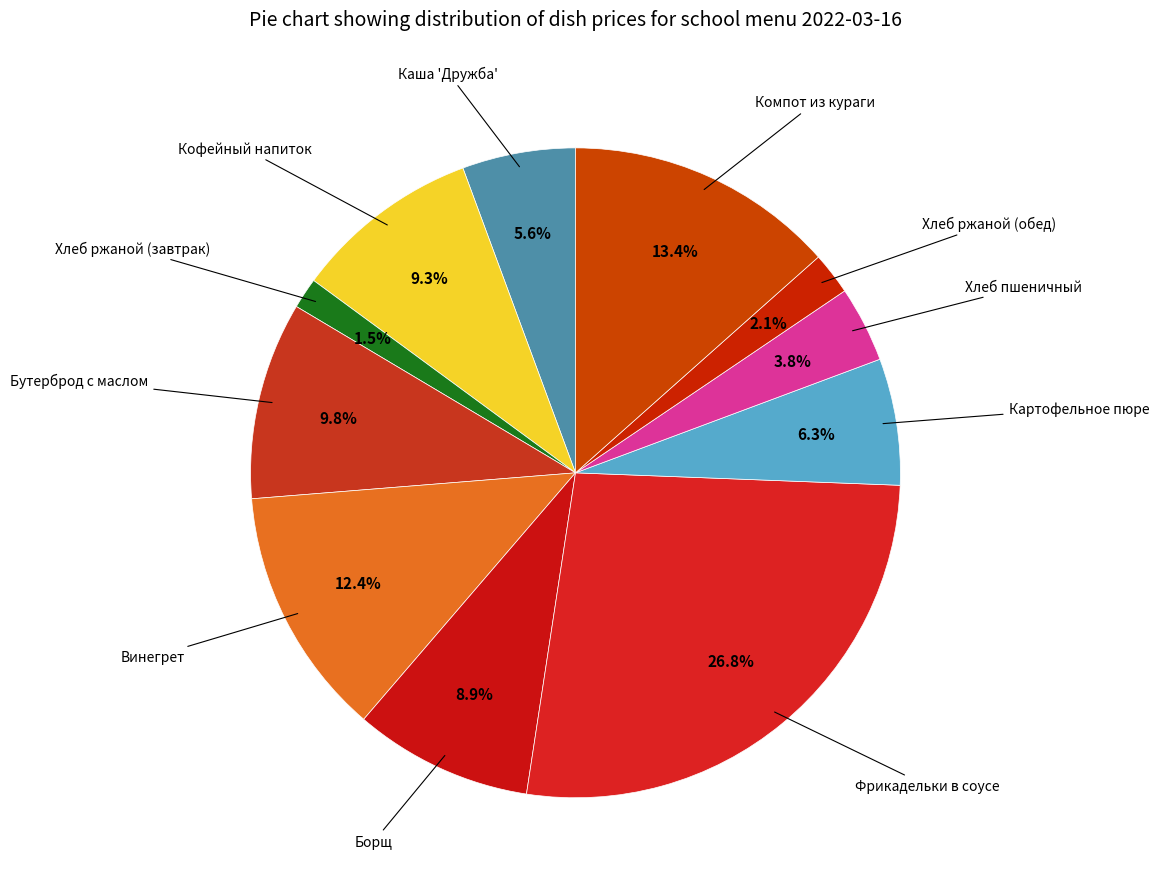

Count the number of slices in the pie.

11